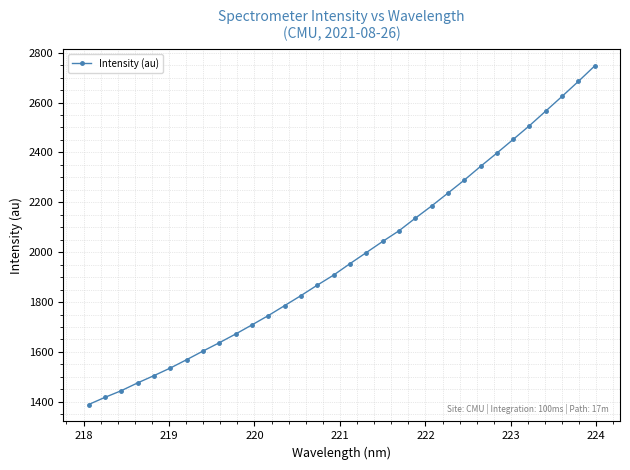

How many data points are above 1953?

16